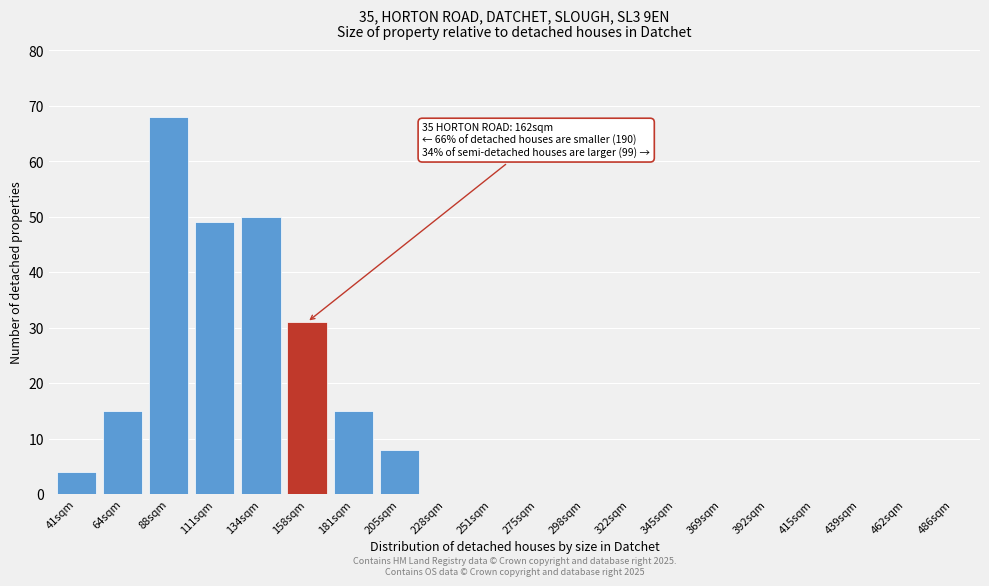

Reading right to left, list all the values displayed in this chart.

486sqm=0	462sqm=0	439sqm=0	415sqm=0	392sqm=0	369sqm=0	345sqm=0	322sqm=0	298sqm=0	275sqm=0	251sqm=0	228sqm=0	205sqm=8	181sqm=15	158sqm=31	134sqm=50	111sqm=49	88sqm=68	64sqm=15	41sqm=4